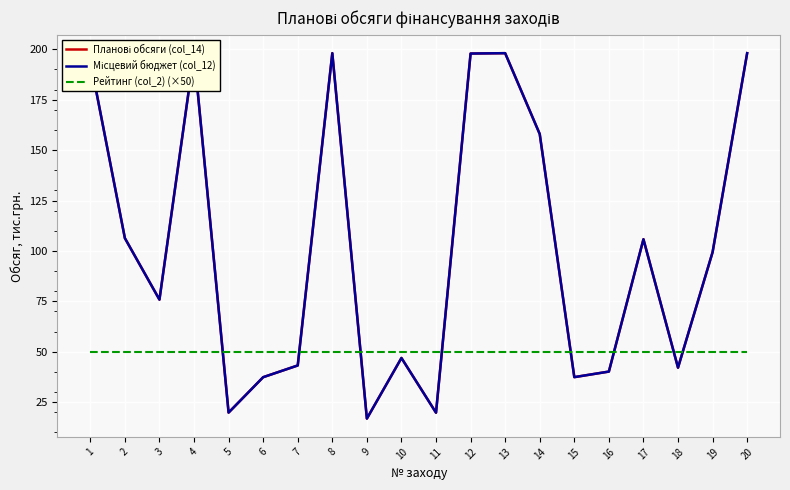

Reading left to right, list all the values displayed in this chart.

Планові обсяги (col_14): 1=194.3	2=106.4	3=75.9	4=198.1	5=19.9	6=37.4	7=43.2	8=198.1	9=16.9	10=46.9	11=19.8	12=197.9	13=198.1	14=158.0	15=37.4	16=40.2	17=105.8	18=42.1	19=99.4	20=198.1
Місцевий бюджет (col_12): 1=194.3	2=106.4	3=75.9	4=198.1	5=19.9	6=37.4	7=43.2	8=198.1	9=16.9	10=46.9	11=19.8	12=197.9	13=198.1	14=158.0	15=37.4	16=40.2	17=105.8	18=42.1	19=99.4	20=198.1
Рейтинг (col_2) (×50): 1=50.0	2=50.0	3=50.0	4=50.0	5=50.0	6=50.0	7=50.0	8=50.0	9=50.0	10=50.0	11=50.0	12=50.0	13=50.0	14=50.0	15=50.0	16=50.0	17=50.0	18=50.0	19=50.0	20=50.0